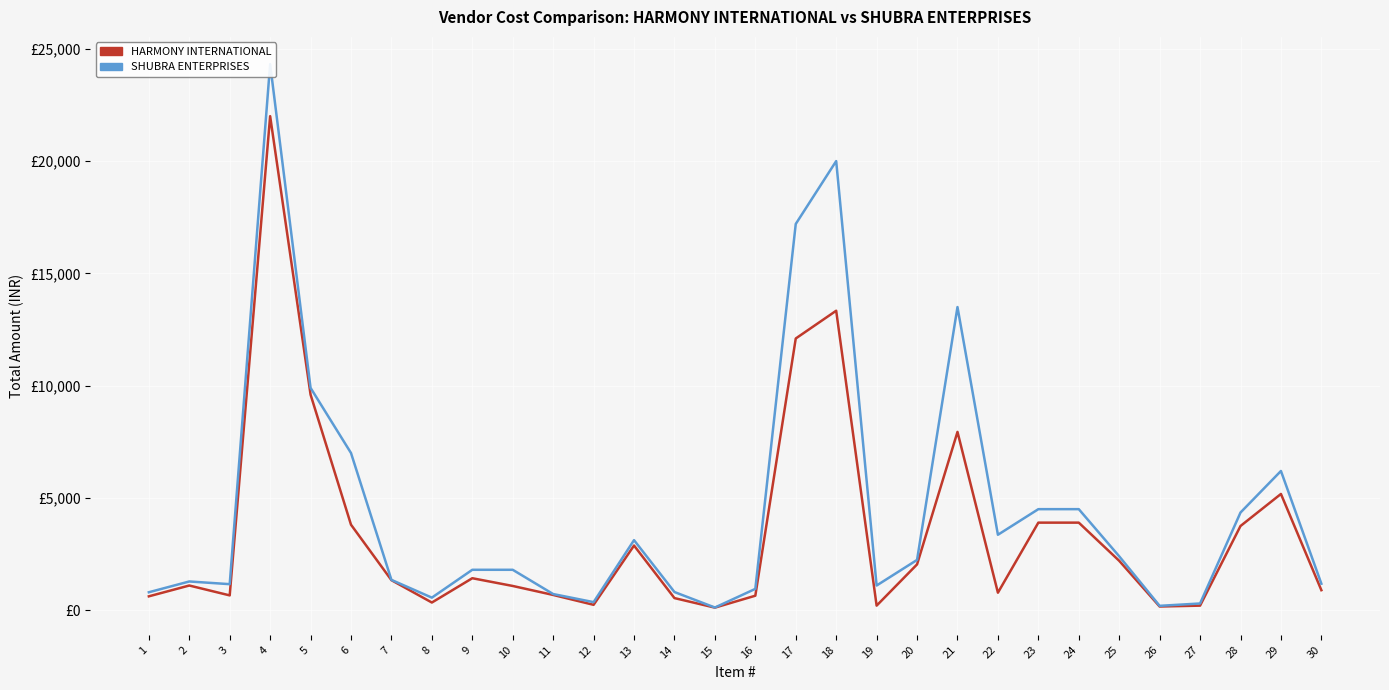

What value does the SHUBRA ENTERPRISES series have at 29, to the nearest 10?

6200